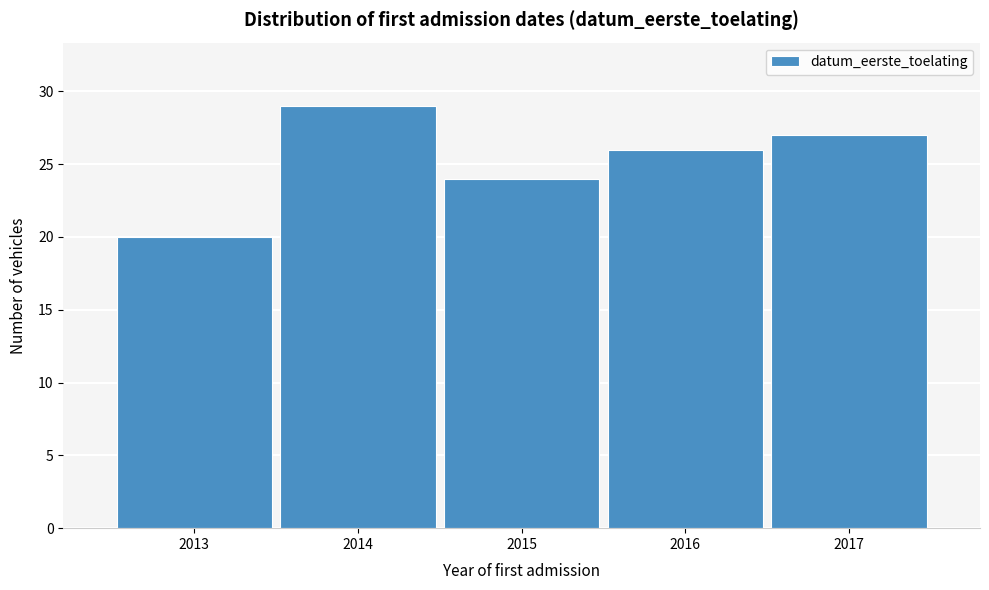

Reading right to left, list all the values displayed in this chart.

27	26	24	29	20